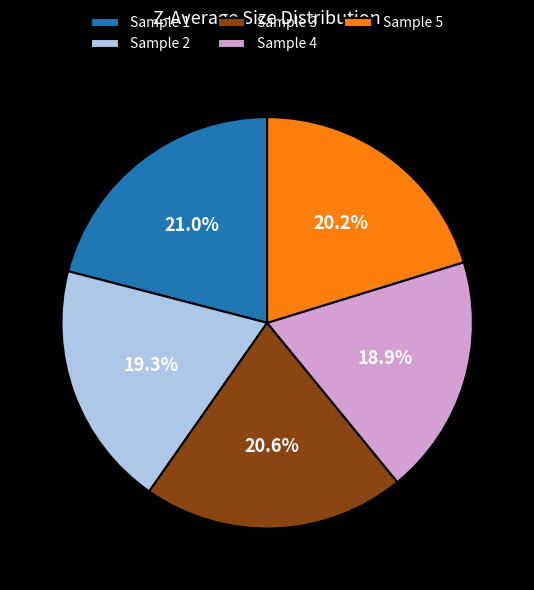

How much of the chart is everything except Sample 4?

81.1%